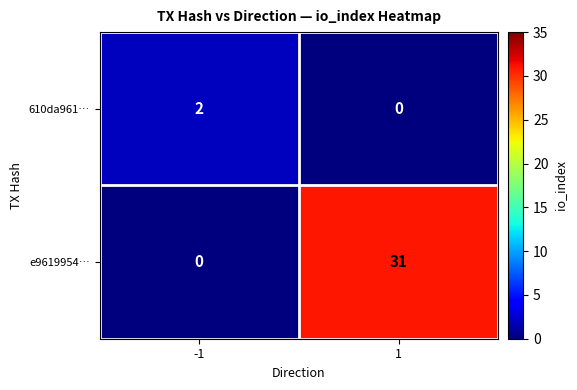

Rank the series by their maximum value, from lowest to highest.

610da961…, e9619954…